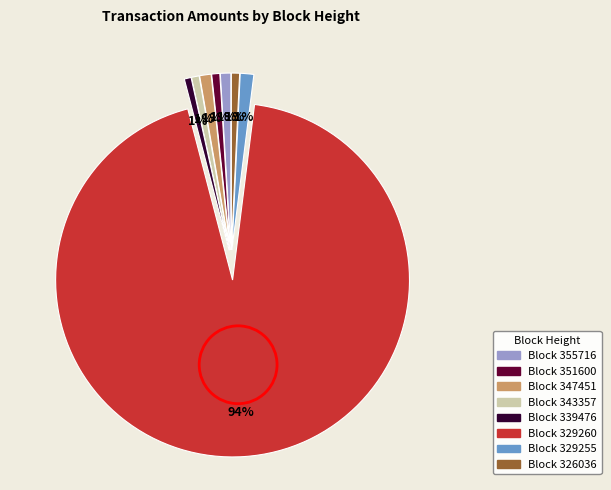

Is there any slice that represents more than half of the pie?

Yes